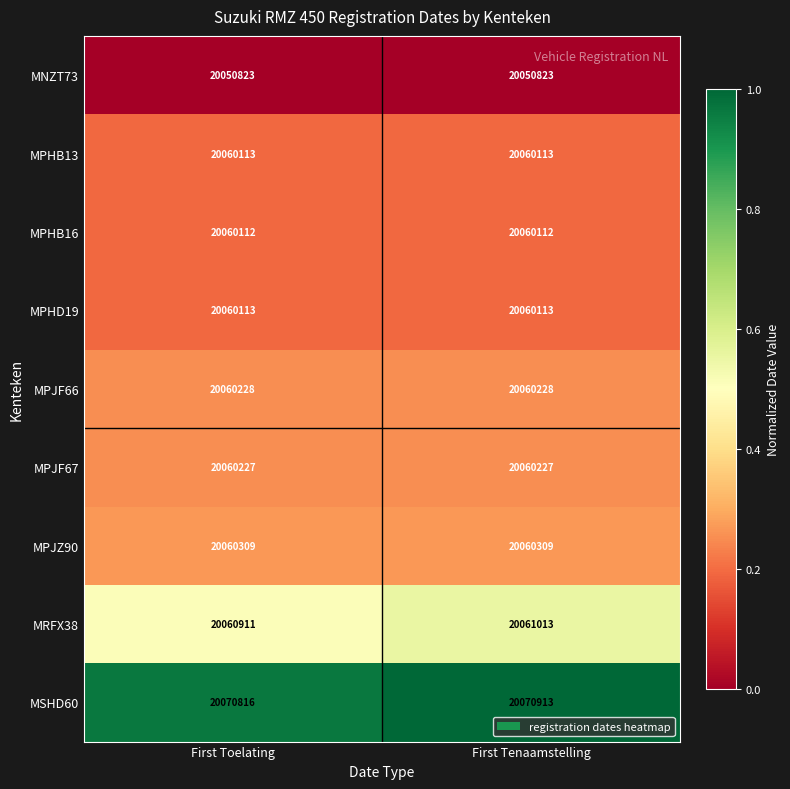

What is the maximum value shown in the chart?

20070913